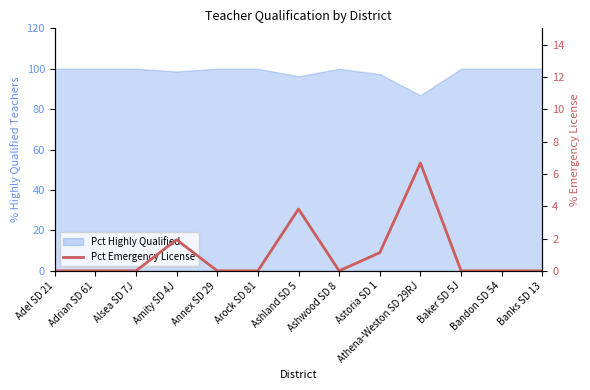

How many points are lower than both their immediate neighbors (excluding endpoints)?

1